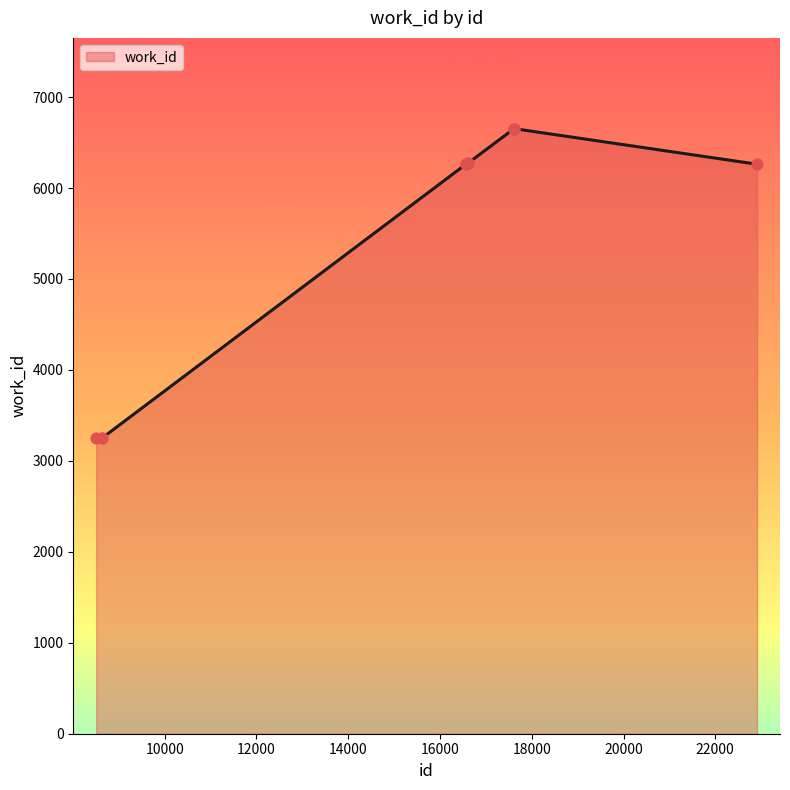

What is the difference between the maximum and minimum values?

3403